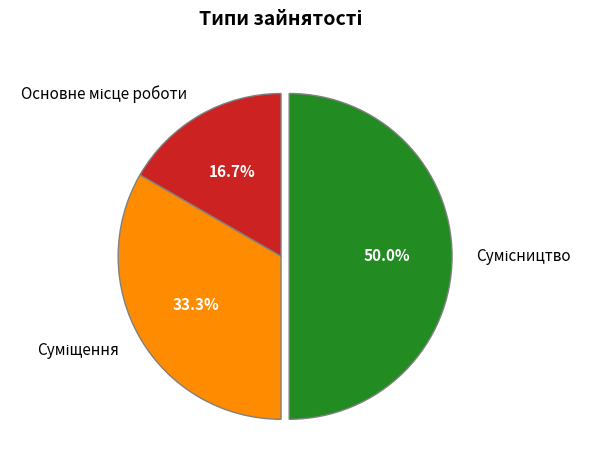

What percentage is the Основне місце роботи slice, to the nearest percent?

17%